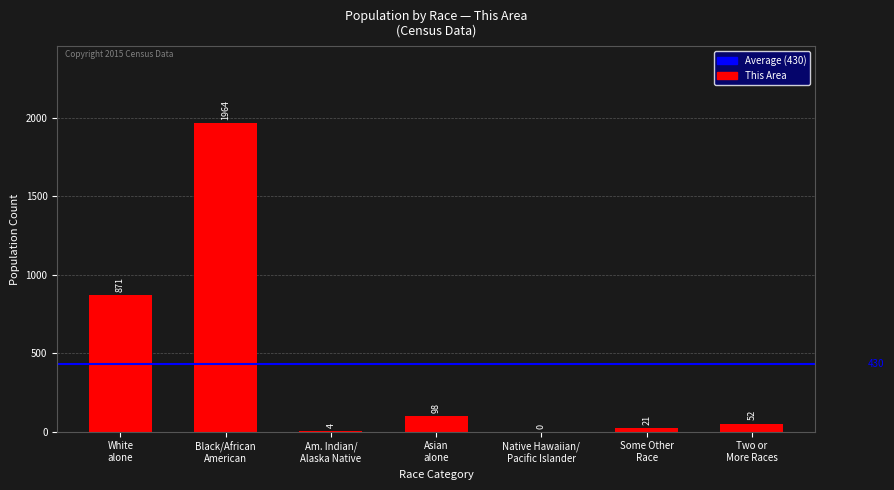

What is the sum of the values at Native Hawaiian/
Pacific Islander and Black/African
American?

1964